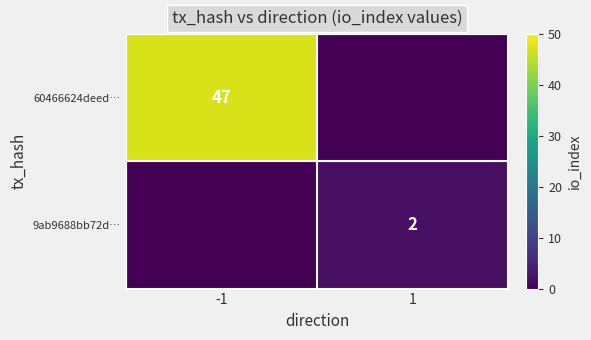

The 60466624deed… series shows 62 at -1. True or false?

False